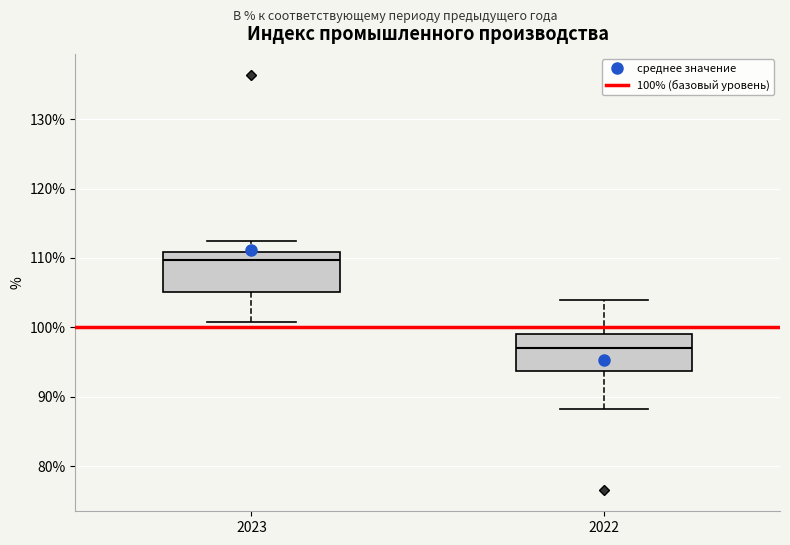

Reading left to right, transcribe this box plot: for each box, give where its median line is, the range the box spans, and where its two whiskers end, as read against the y-axis. The values are not printed on the chart, so give them approximately, as read against the axis.

2023: median 110, box 105 to 111, whiskers 101 to 113
2022: median 97, box 94 to 99, whiskers 88 to 104